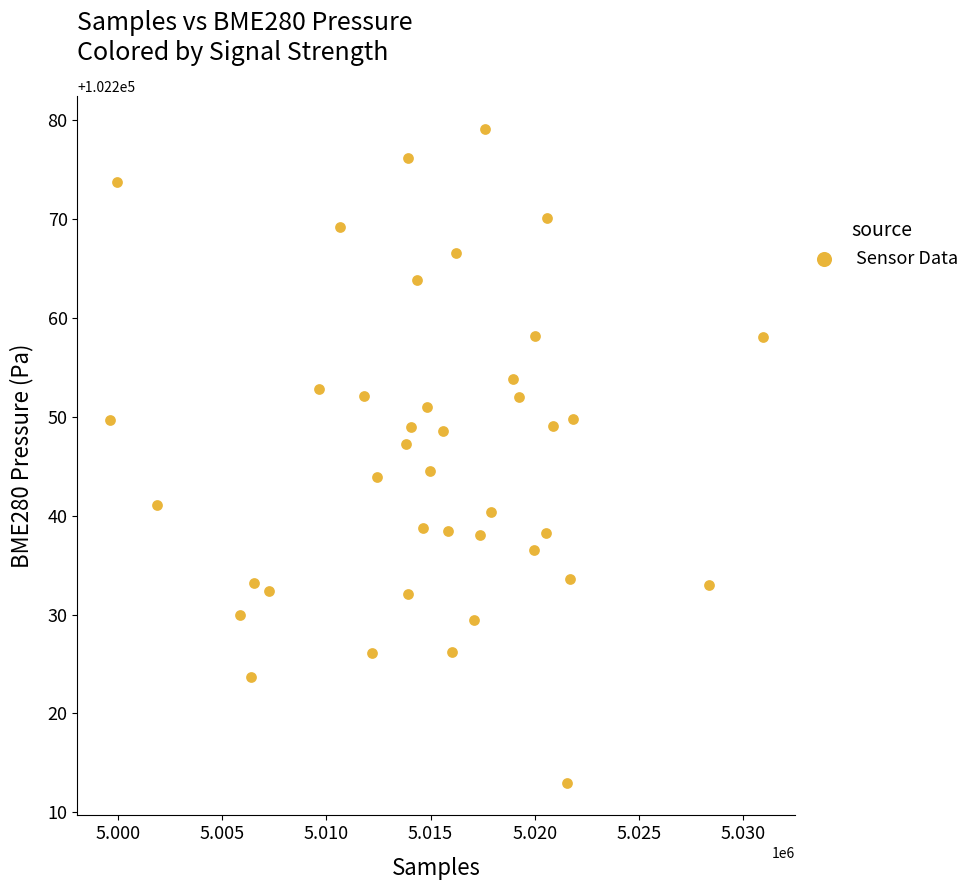

What is the range of X values (max minus min)?

31303.0